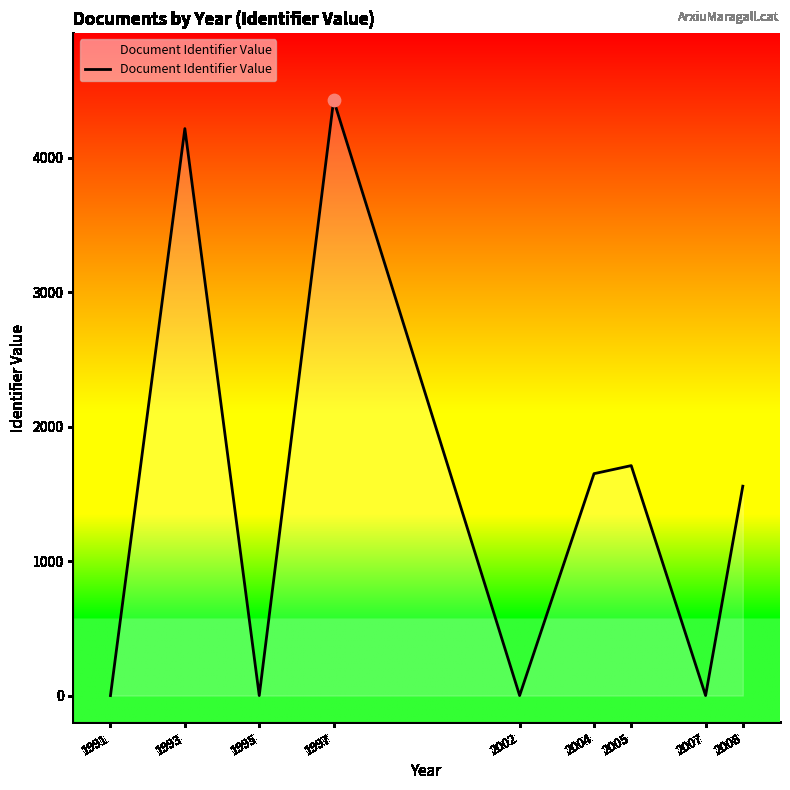

Approximately how many times larger is the value at 2008 compared to 1993?

0.4